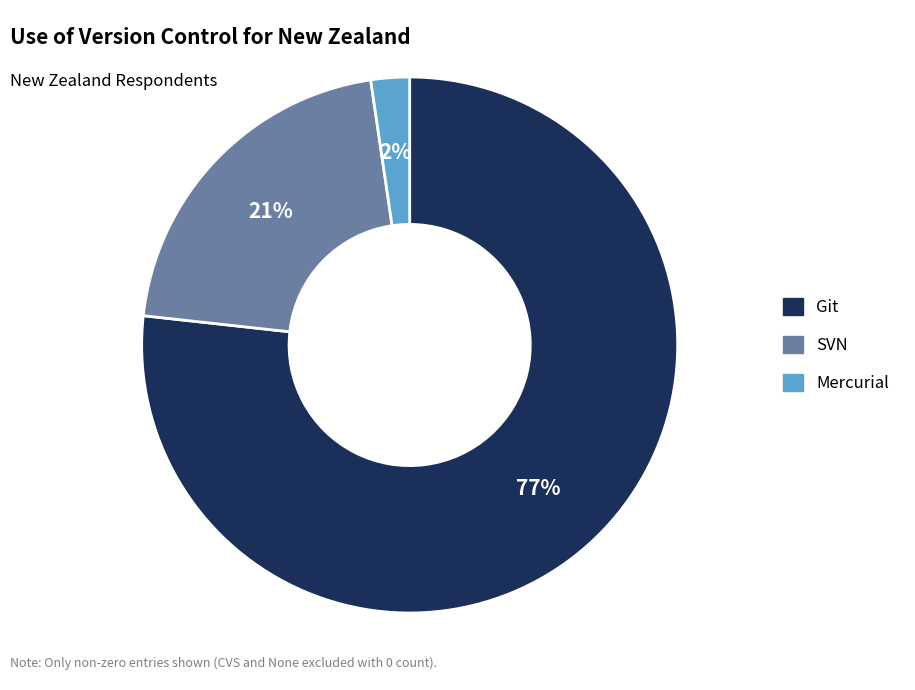

How many slices are in this pie chart?

3